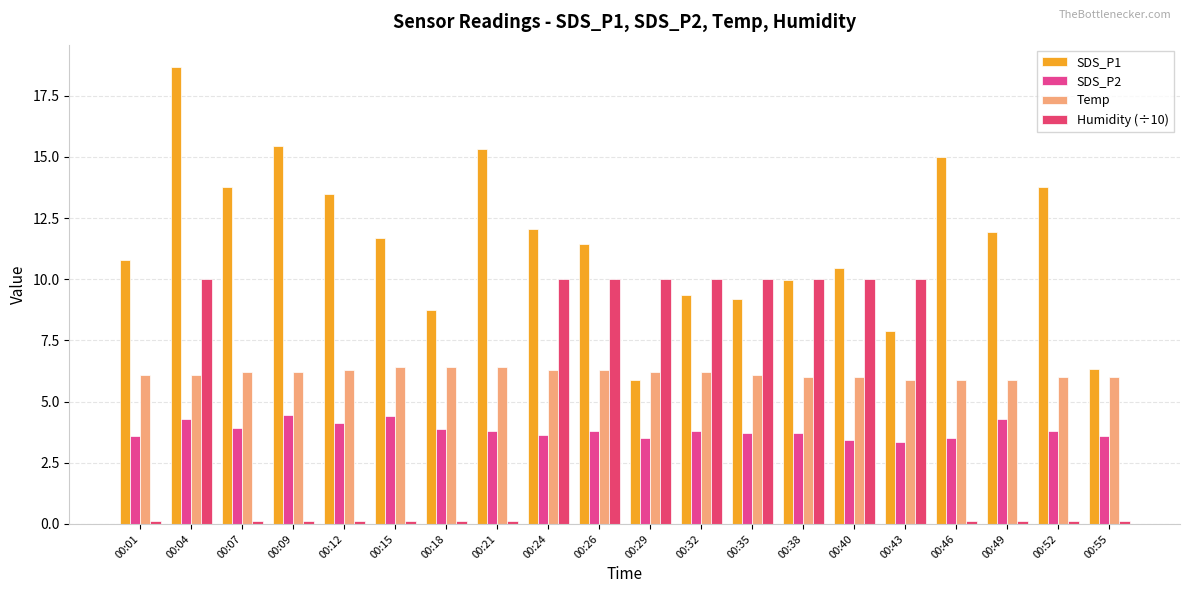

Reading left to right, extract all data points from this chart.

SDS_P1: 00:01=10.8	00:04=18.6	00:07=13.8	00:09=15.4	00:12=13.5	00:15=11.7	00:18=8.7	00:21=15.3	00:24=12.1	00:26=11.4	00:29=5.9	00:32=9.3	00:35=9.2	00:38=9.9	00:40=10.4	00:43=7.9	00:46=15.0	00:49=11.9	00:52=13.8	00:55=6.3
SDS_P2: 00:01=3.6	00:04=4.3	00:07=3.9	00:09=4.5	00:12=4.1	00:15=4.4	00:18=3.9	00:21=3.8	00:24=3.6	00:26=3.8	00:29=3.5	00:32=3.8	00:35=3.7	00:38=3.7	00:40=3.4	00:43=3.3	00:46=3.5	00:49=4.3	00:52=3.8	00:55=3.6
Temp: 00:01=6.1	00:04=6.1	00:07=6.2	00:09=6.2	00:12=6.3	00:15=6.4	00:18=6.4	00:21=6.4	00:24=6.3	00:26=6.3	00:29=6.2	00:32=6.2	00:35=6.1	00:38=6.0	00:40=6.0	00:43=5.9	00:46=5.9	00:49=5.9	00:52=6.0	00:55=6.0
Humidity (÷10): 00:01=0.1	00:04=10.0	00:07=0.1	00:09=0.1	00:12=0.1	00:15=0.1	00:18=0.1	00:21=0.1	00:24=10.0	00:26=10.0	00:29=10.0	00:32=10.0	00:35=10.0	00:38=10.0	00:40=10.0	00:43=10.0	00:46=0.1	00:49=0.1	00:52=0.1	00:55=0.1